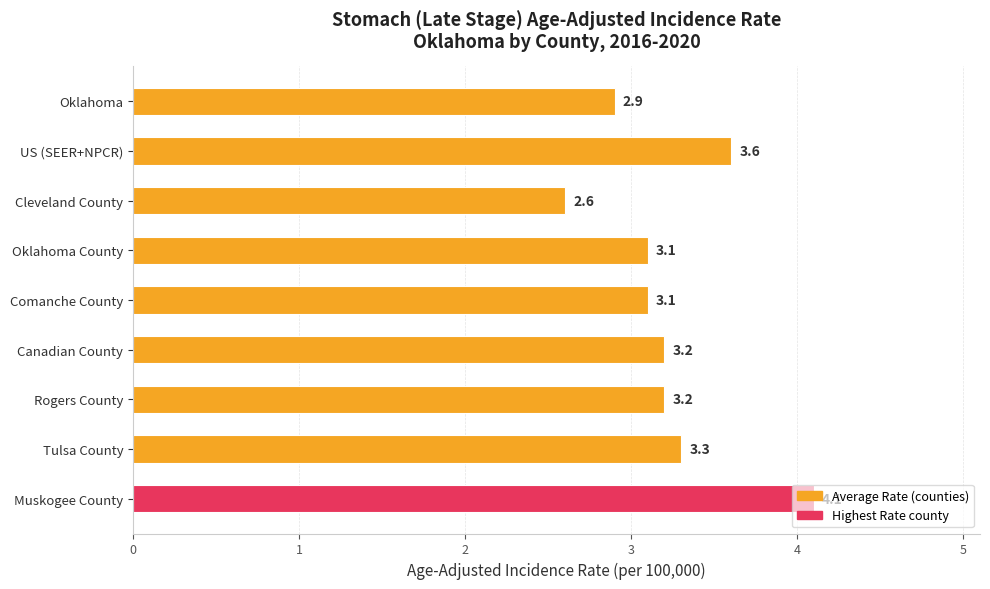

At which category does the chart reach its minimum across all series?

Cleveland County